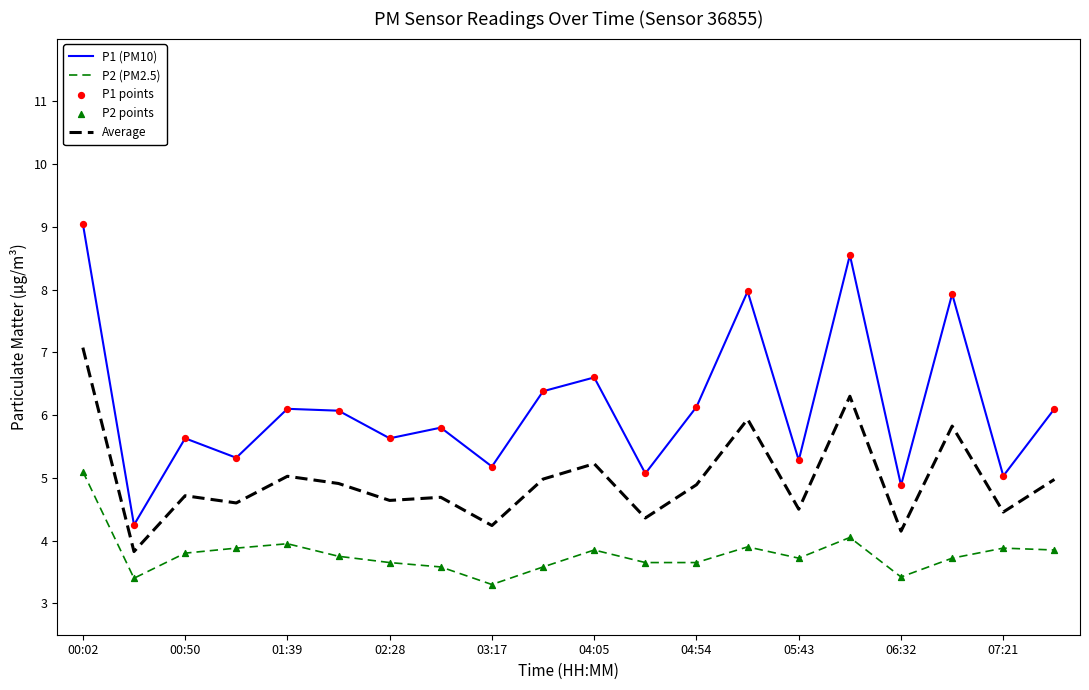

Which series has the widest spread of values?

P1 (PM10)